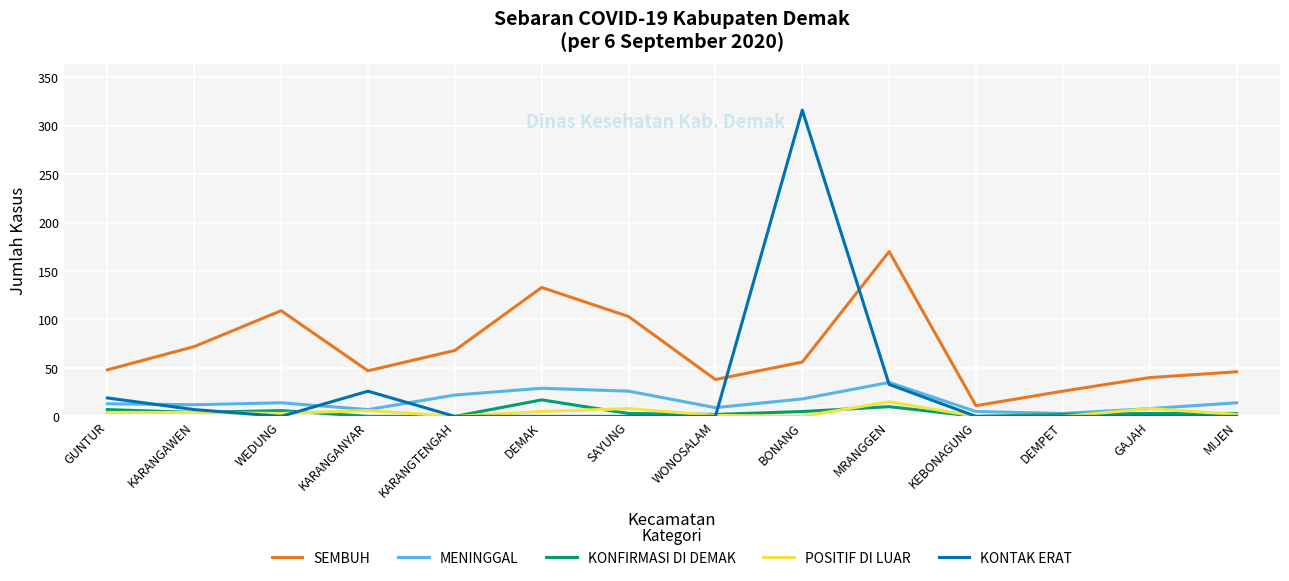

Which category has the highest value in the POSITIF DI LUAR series?

MRANGGEN